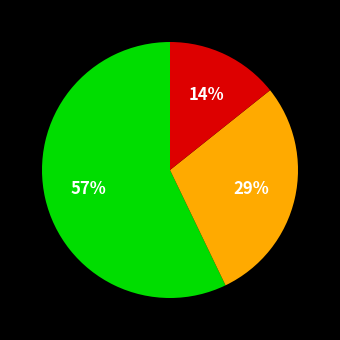

To the nearest percent, what is the average slice percentage?

33%